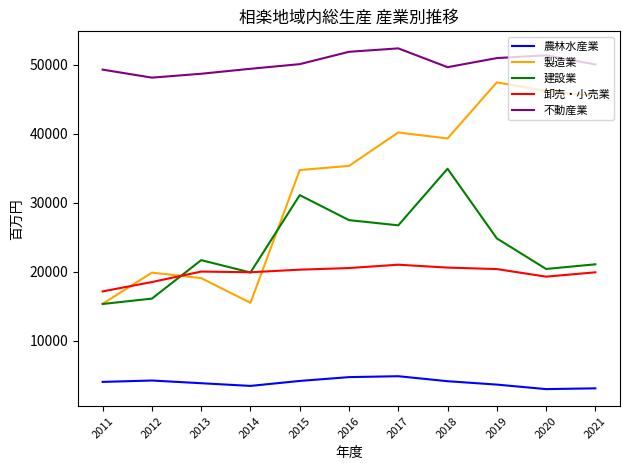

What is the sum of all 農林水産業 values?

43202